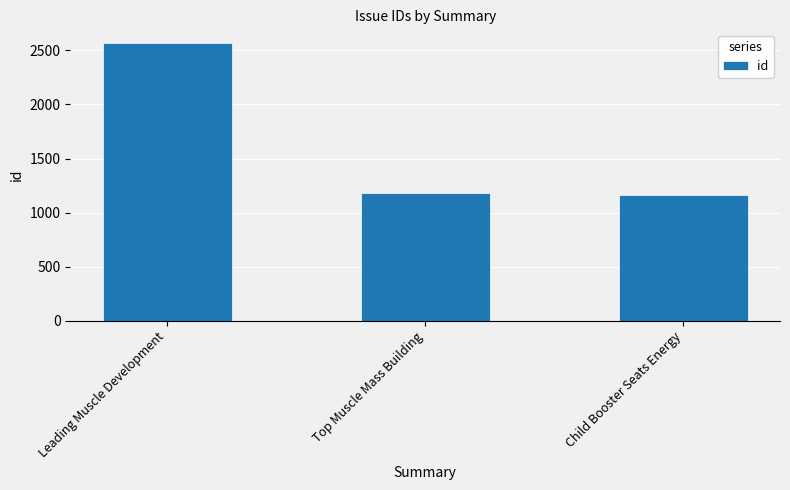

The chart shows a value of 1164 at Child Booster Seats Energy. True or false?

True